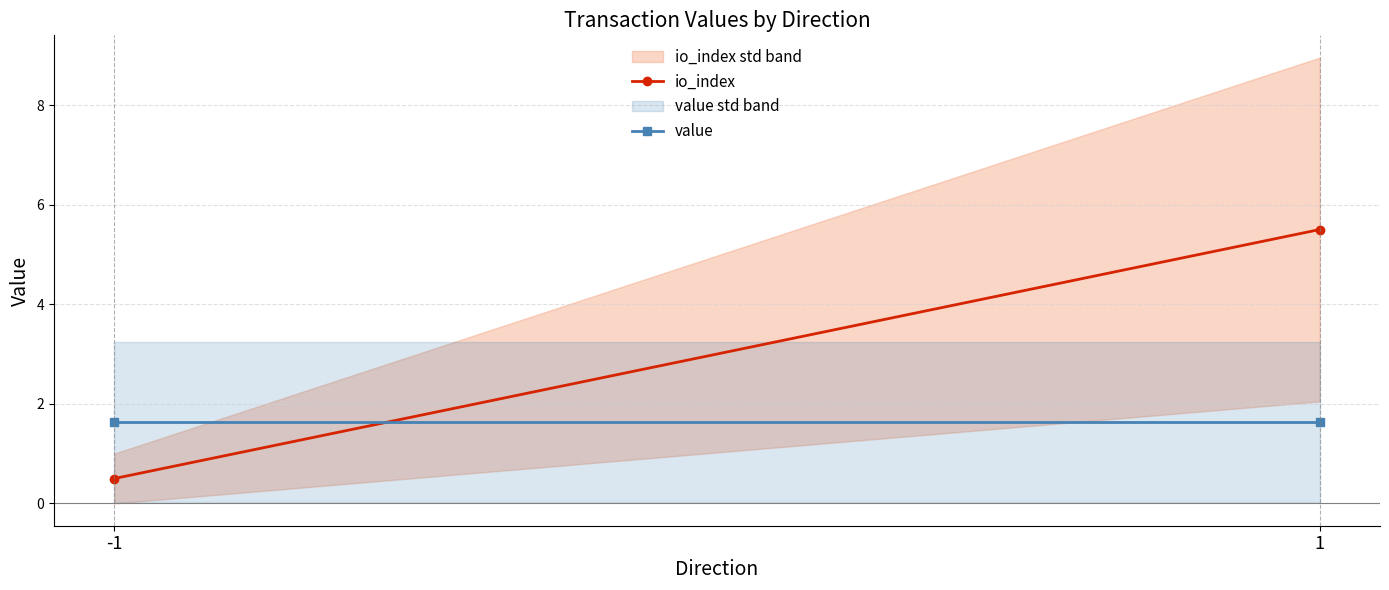

Rank the series by their maximum value, from lowest to highest.

value, io_index